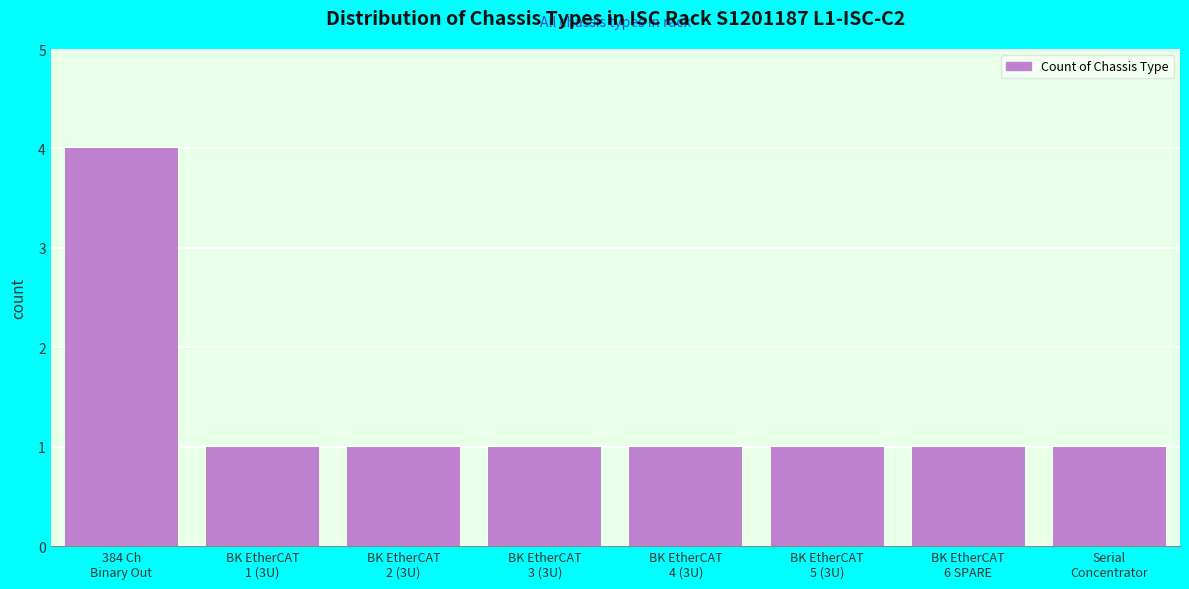

Reading left to right, transcribe all the data shown in this chart.

4	1	1	1	1	1	1	1